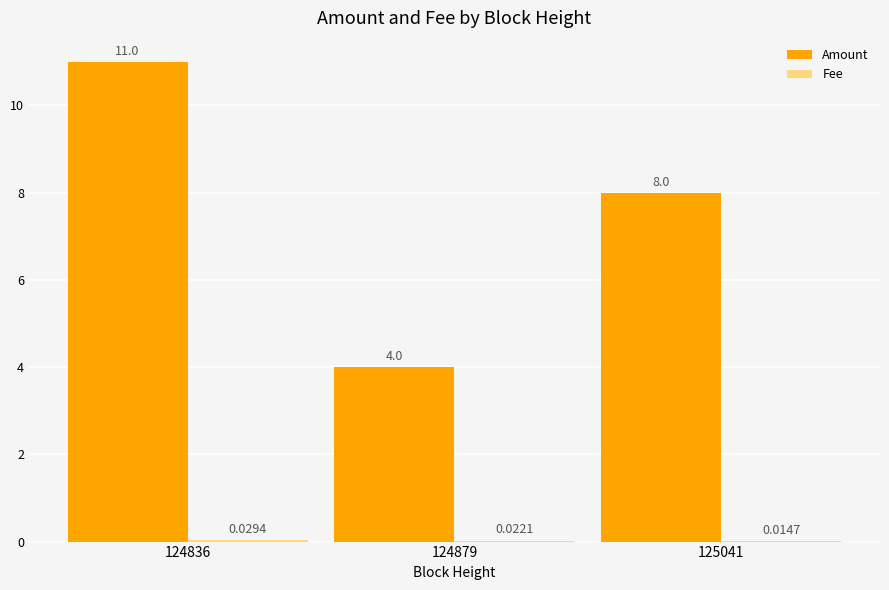

How many categories are shown in the chart?

3